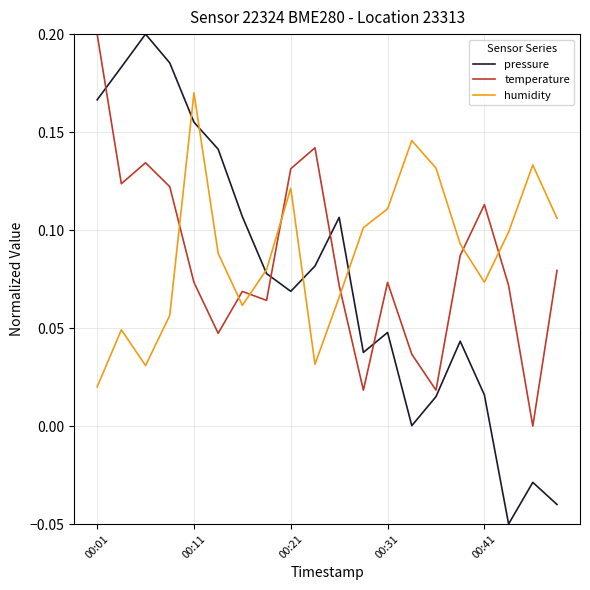

Which series ends up on top after the final intersection of humidity and temperature?

humidity